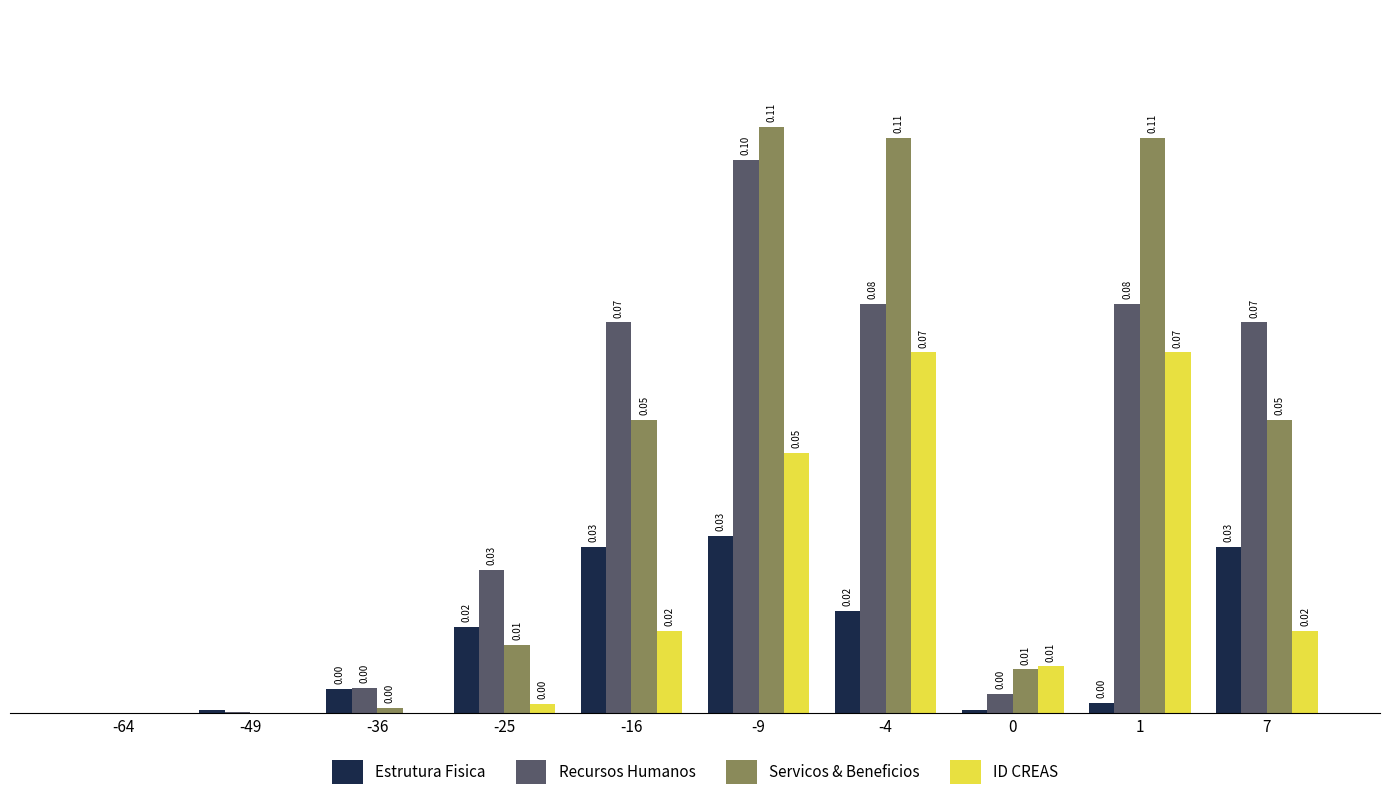

Which series changed the most between -64 and -25?

Recursos Humanos